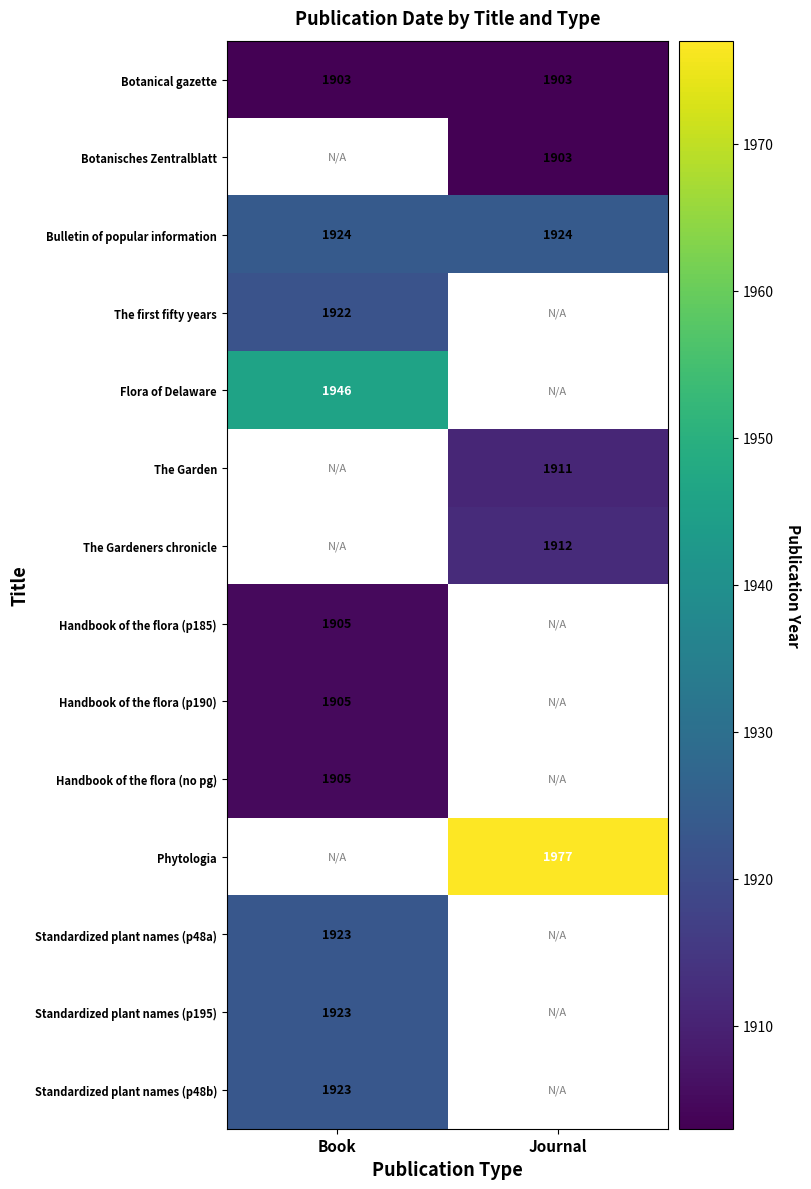

Read the Bulletin of popular information value at Book.

1924